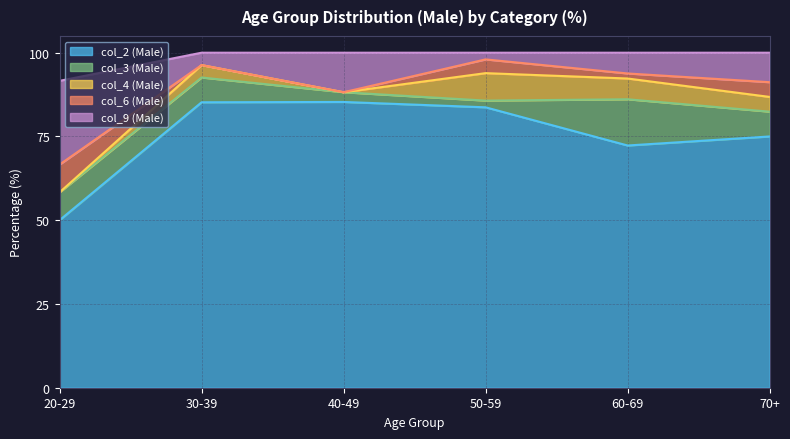

What is the spread (max minus min) of values at 60-69?

70.8